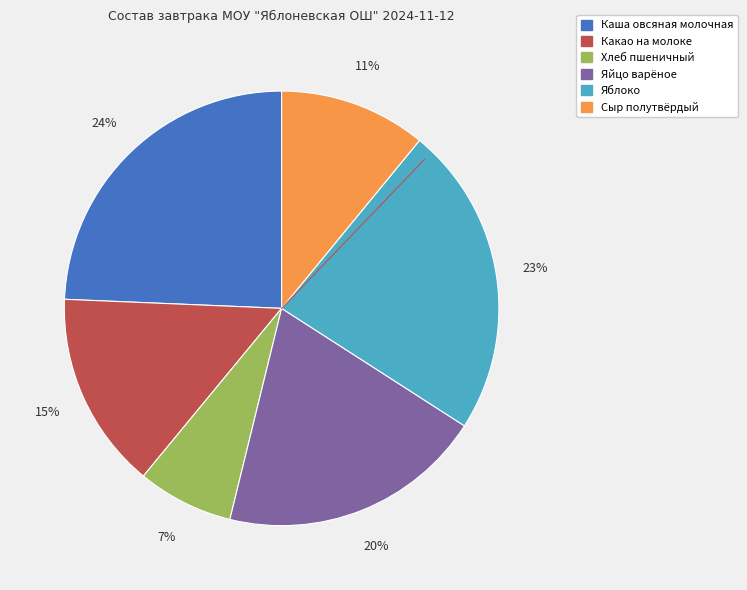

To the nearest percent, what is the average slice percentage?

17%